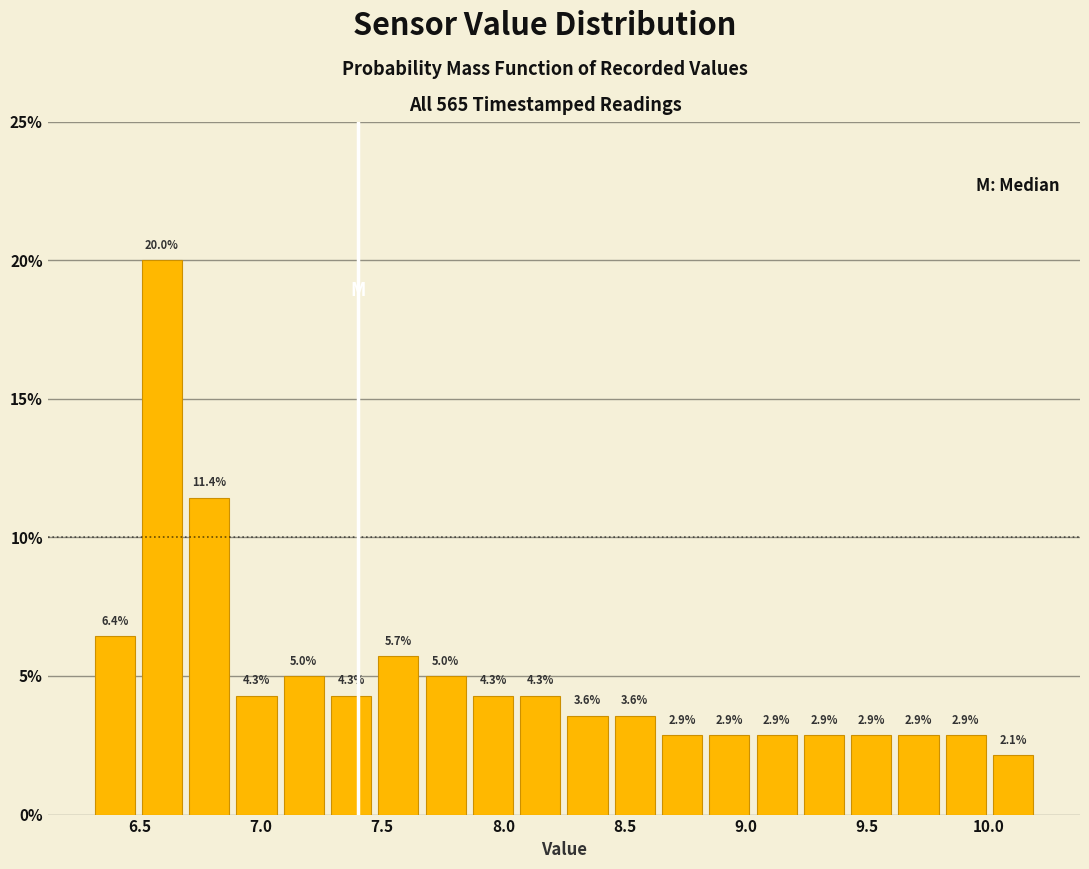

Around what value on the x-axis is the tallest bar? Give the approximate position of its centre, as read against the axis.

6.60